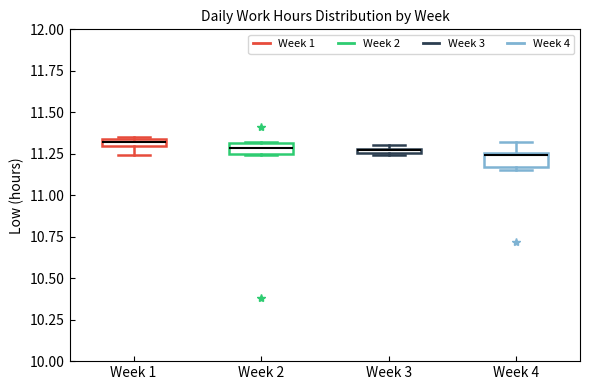

Where is the upper edge of the box for Week 1 on the y-axis? The values are not printed on the chart, so give them approximately, as read against the axis.

11.35